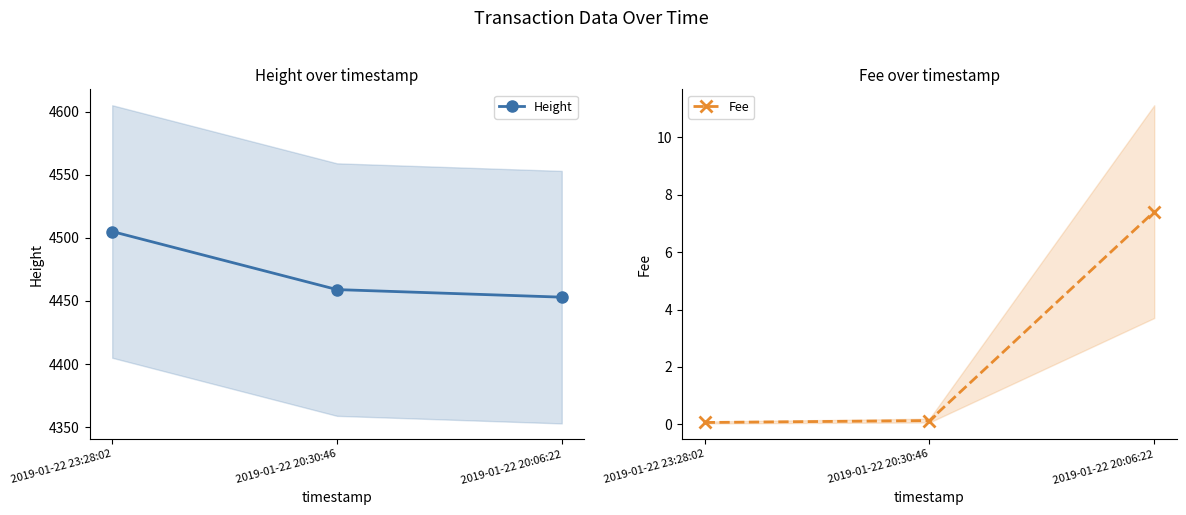

What are all the series names shown in the legend?

Height, Fee